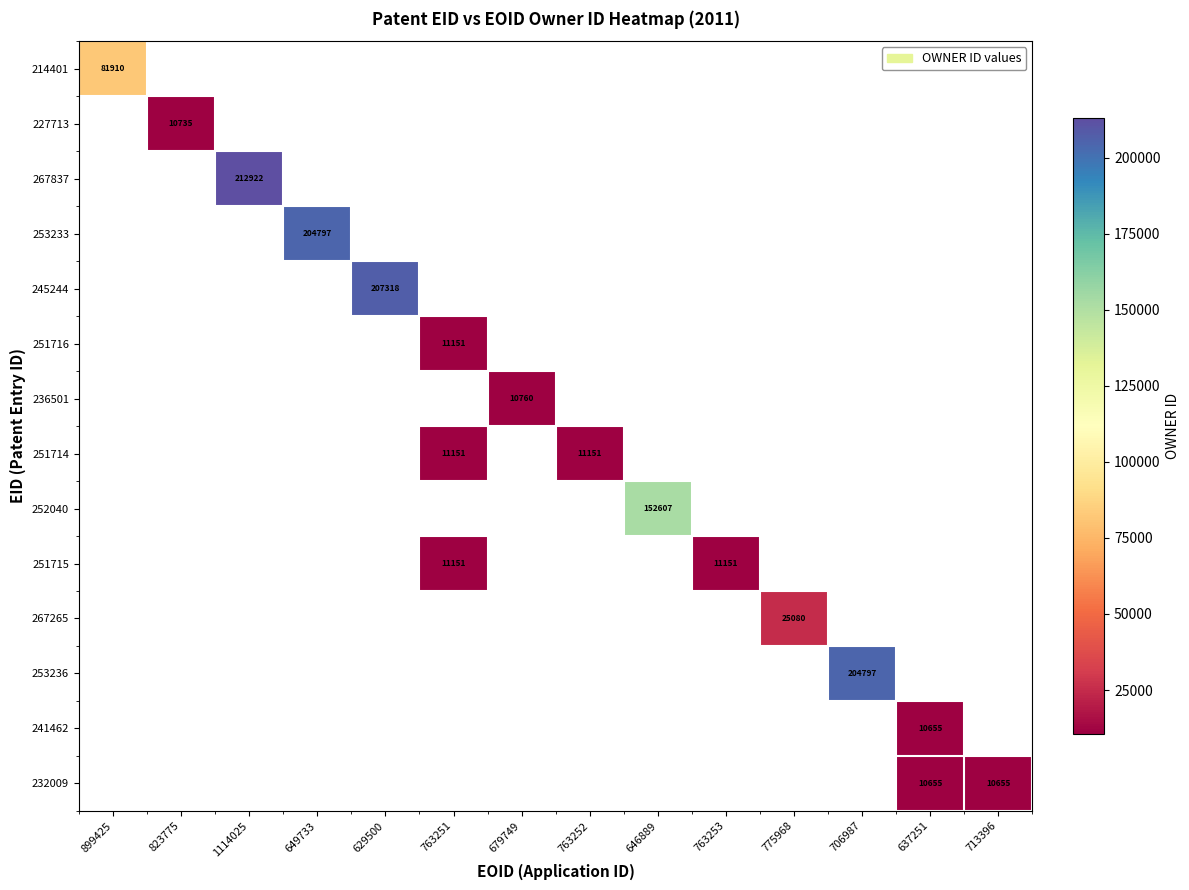

What is the smallest value displayed?

10655.0